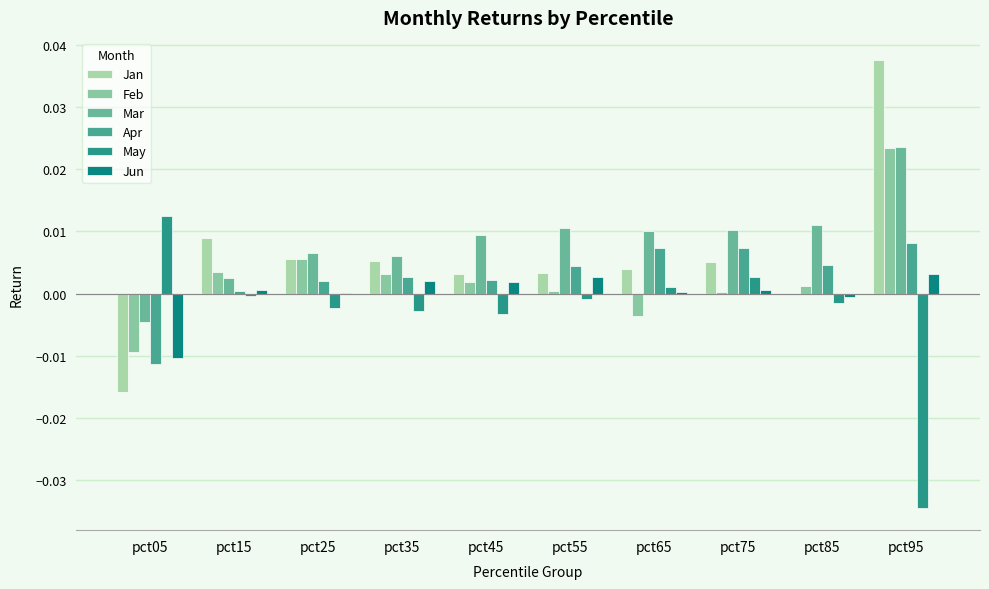

Which category has the lowest value in the Apr series?

pct05